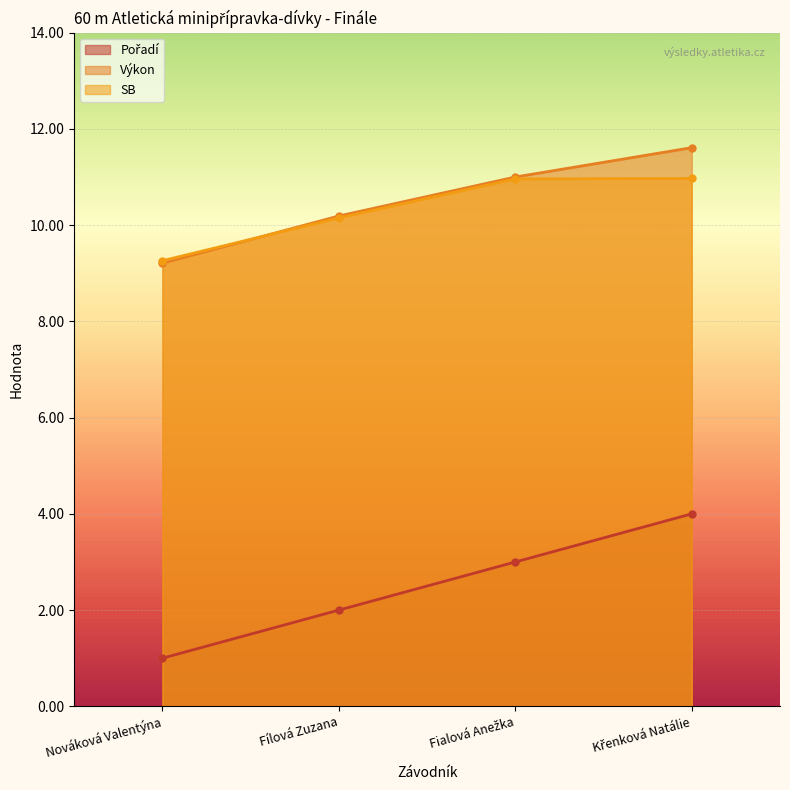

Rank the series by their maximum value, from highest to lowest.

Výkon, SB, Pořadí